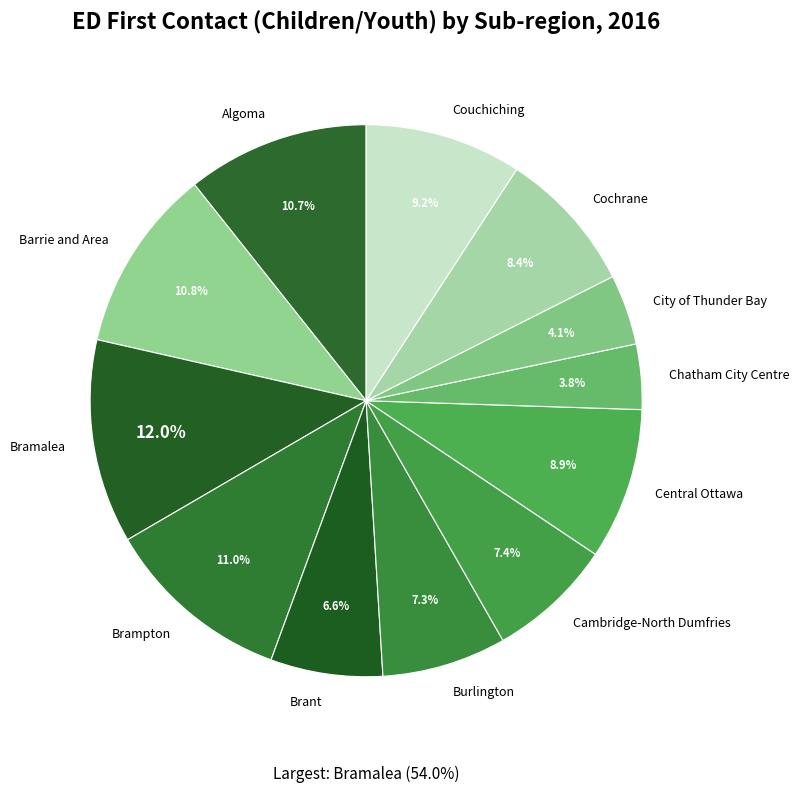

How many segments does this pie chart have?

12